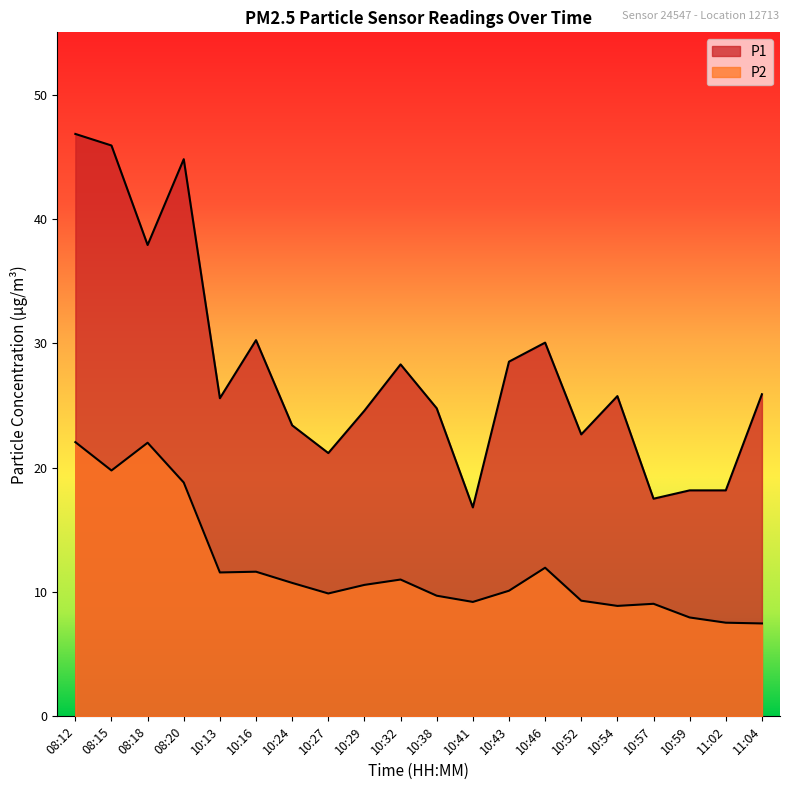

What is the total value across all series at 08:18?

59.9